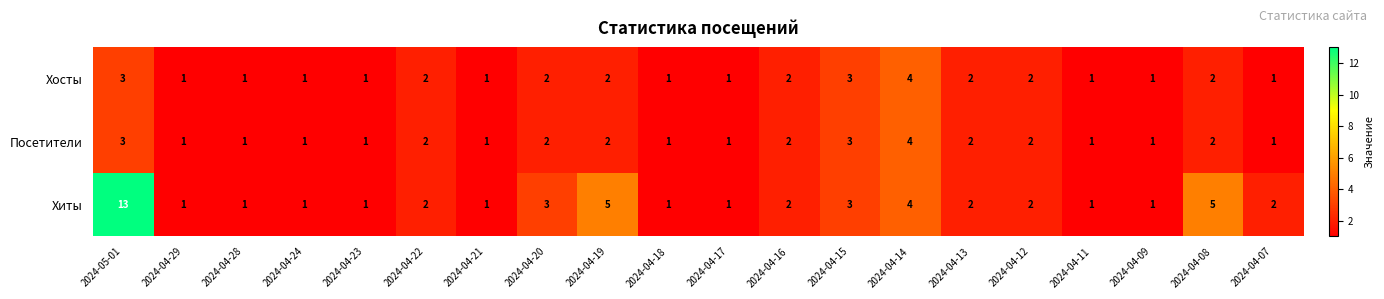

What is the total value across all series at 2024-04-15?

9